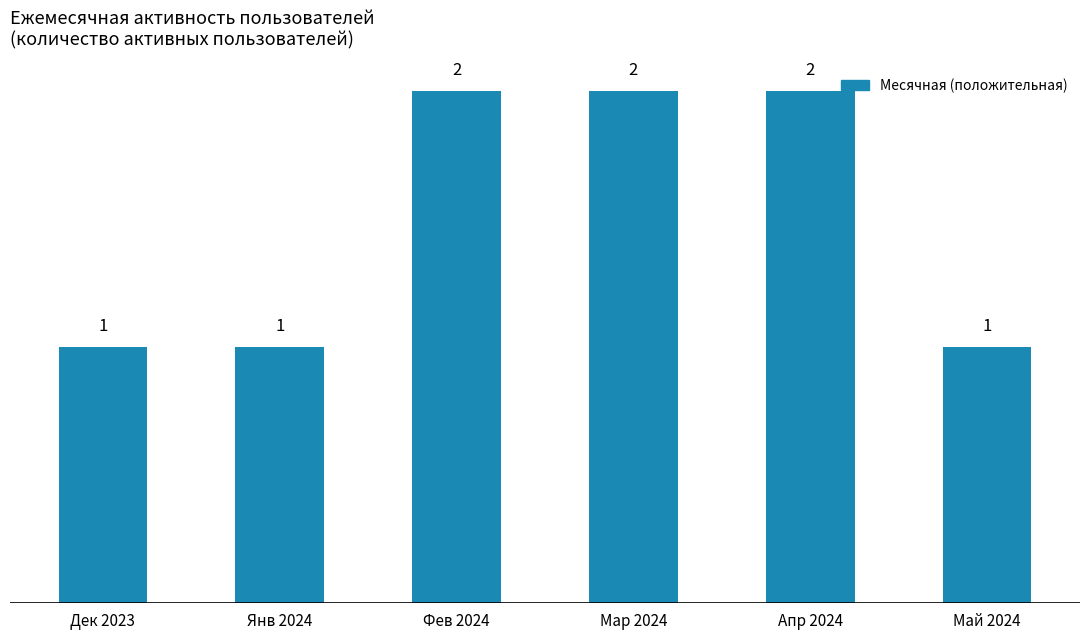

What is the label of the 2nd bar from the left?

Янв 2024